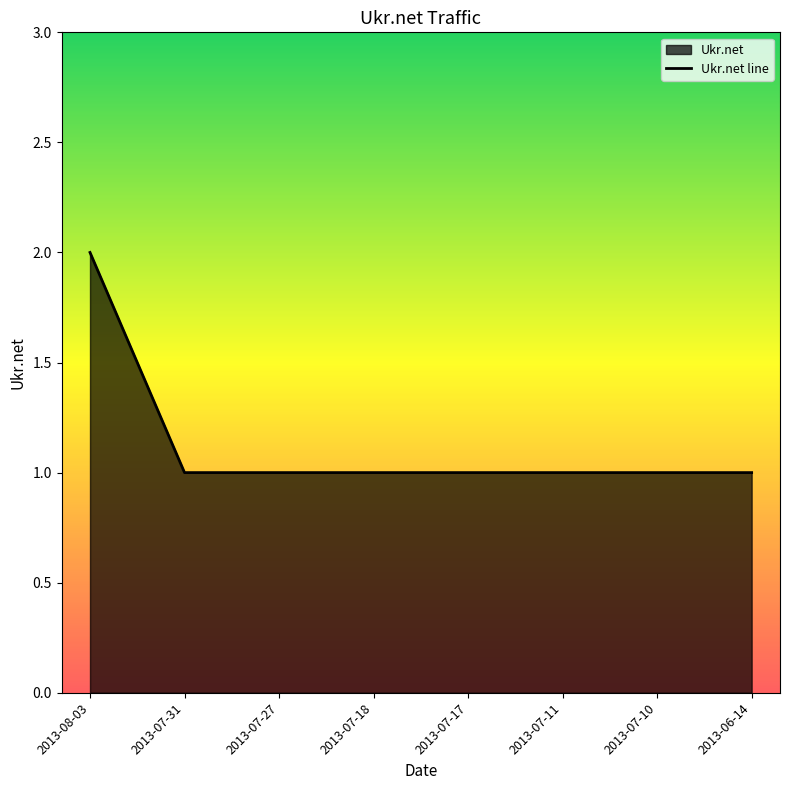

The chart shows a value of 0 at 2013-08-03. True or false?

False